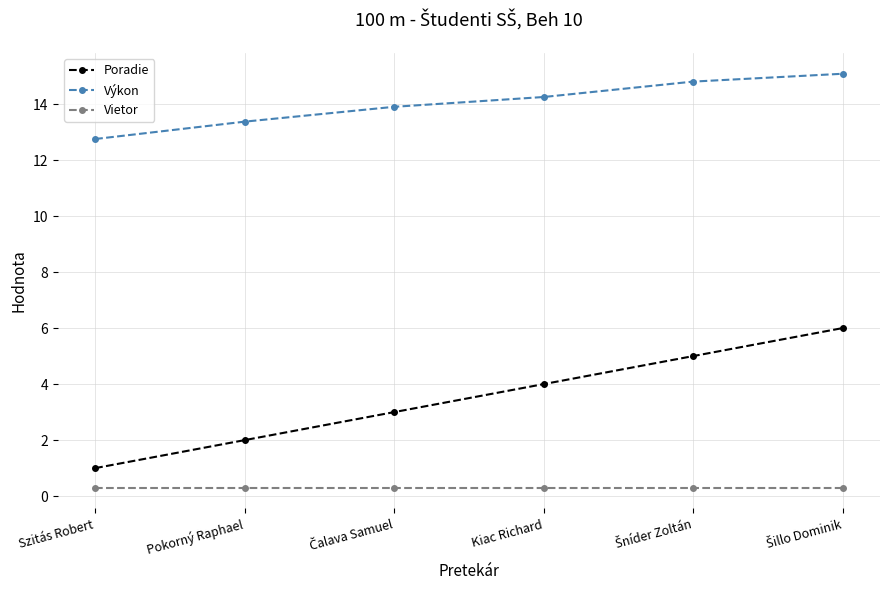

True or false: Vietor and Poradie cross at least once.

False